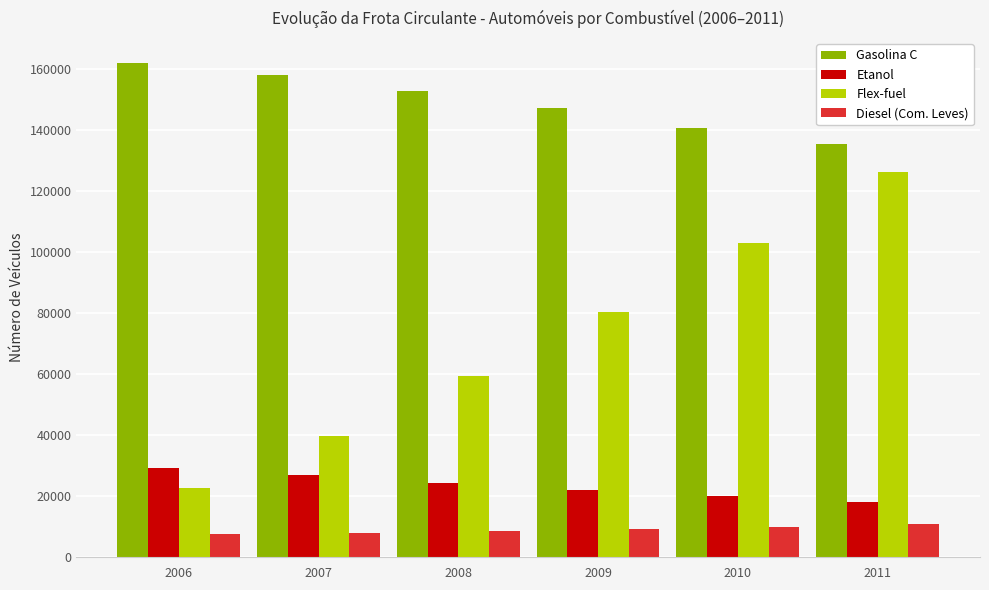

The Flex-fuel series shows 59329.2 at 2008. True or false?

True